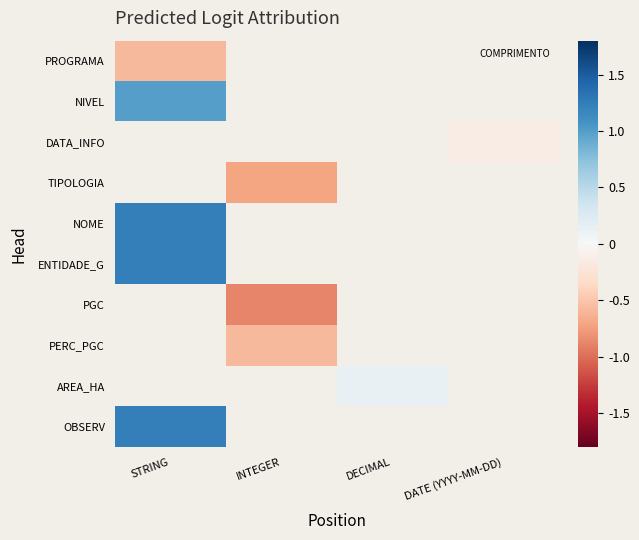

How many values in the AREA_HA series exceed 0?

1